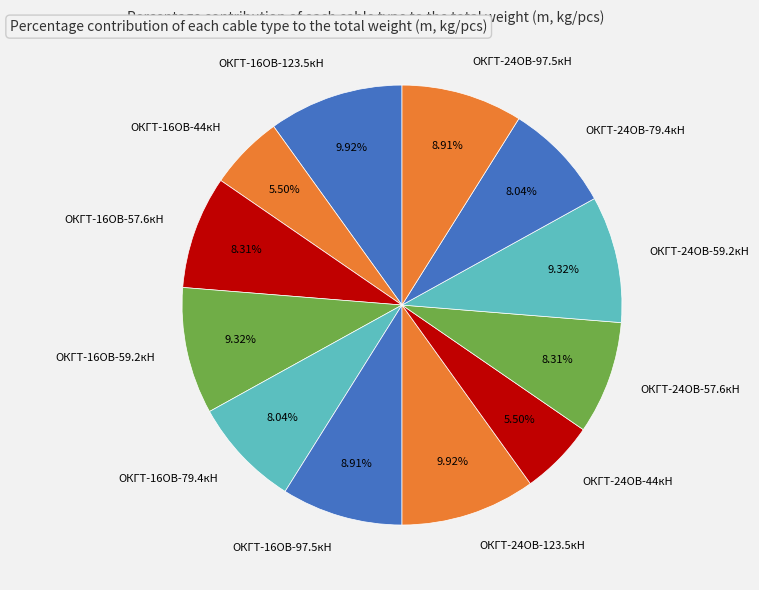

Does any single category account for the majority?

No